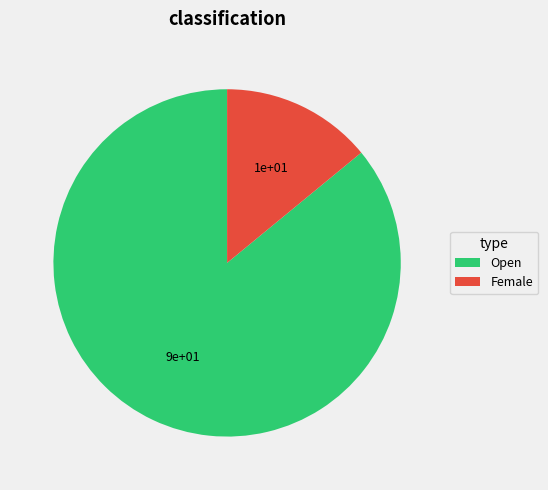

Rank the categories by value from highest to lowest.

Open, Female